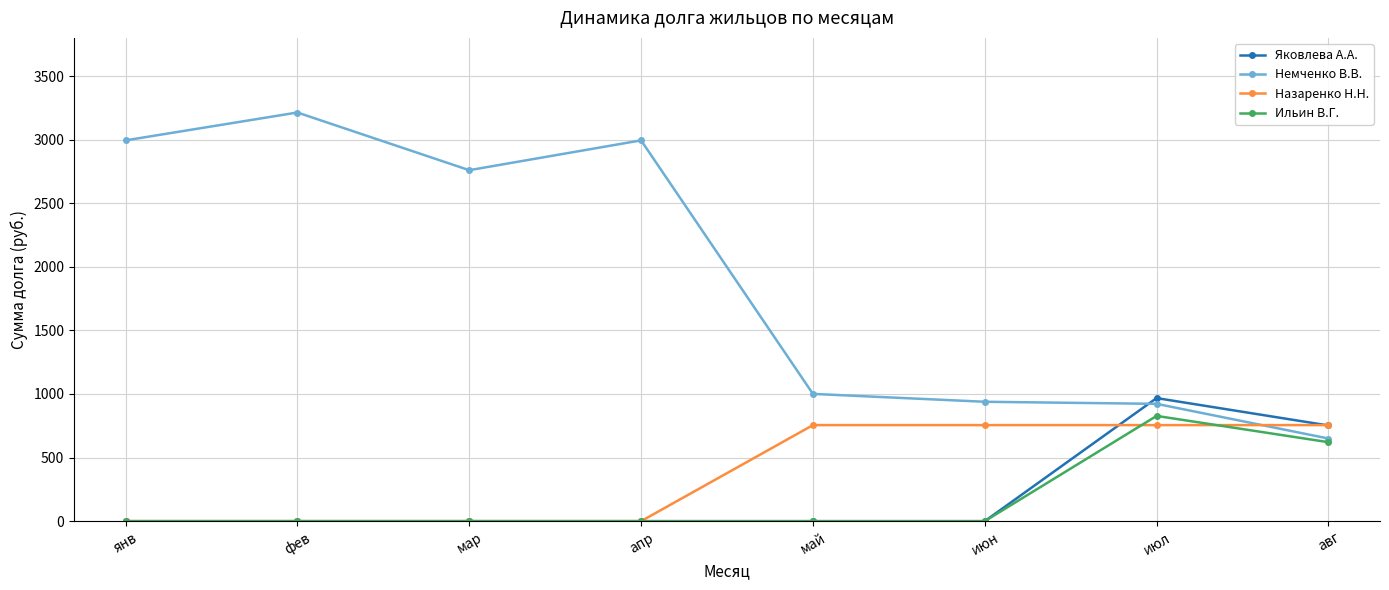

What position from the right is янв?

8